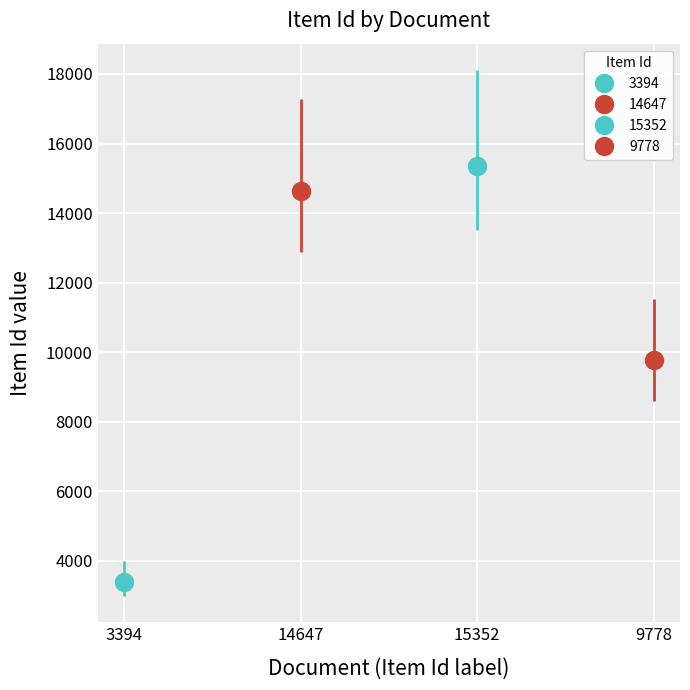

What is the greatest value displayed?

15352